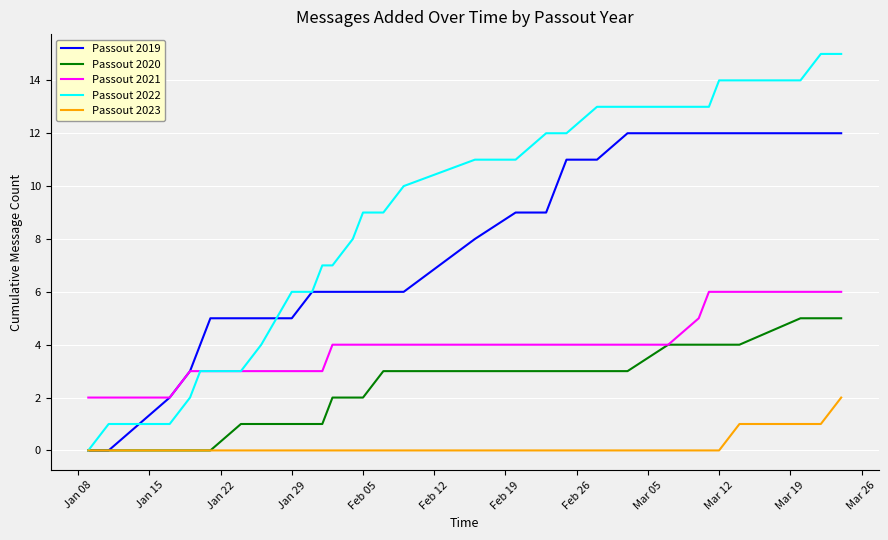

Which series has the largest range (max minus min)?

Passout 2022